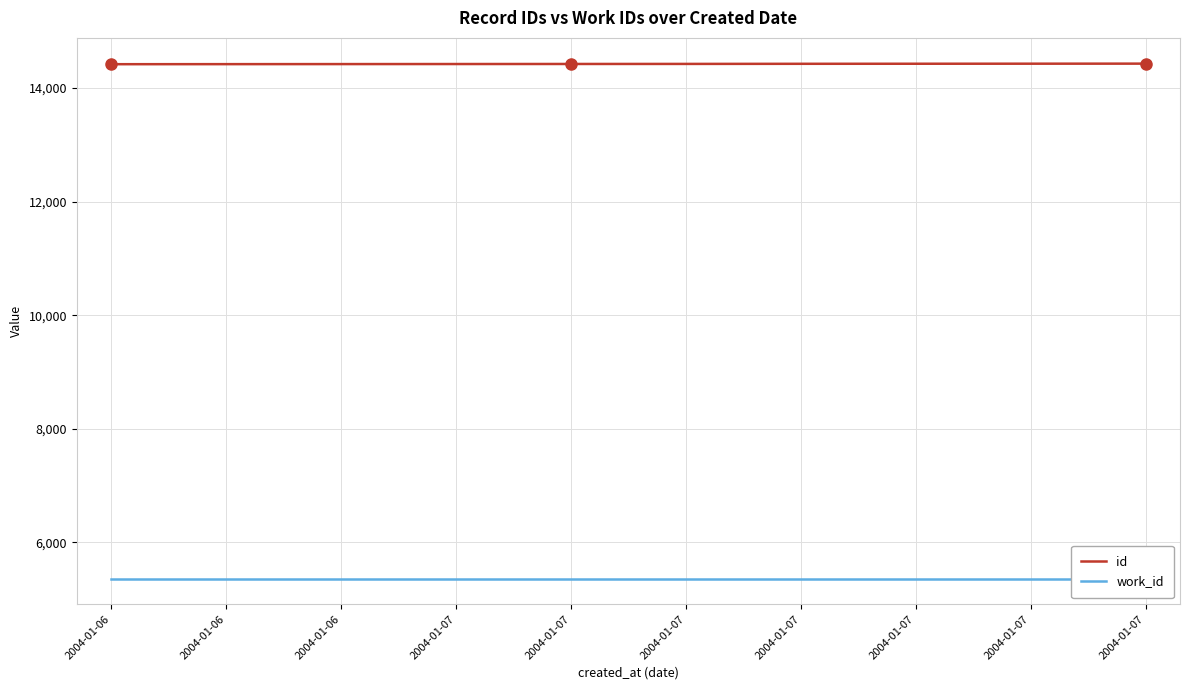

What is the minimum value shown in the chart?

5366